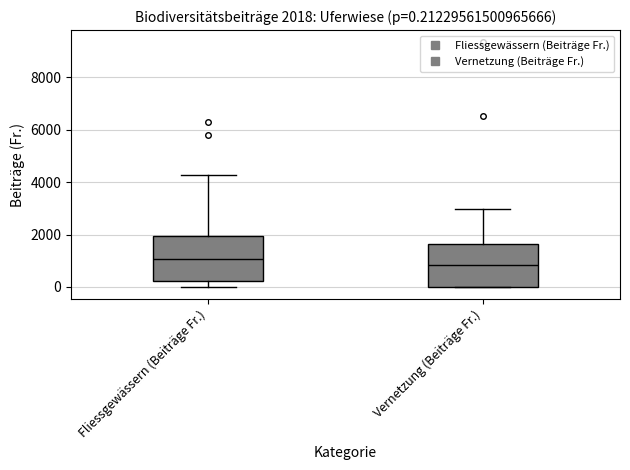

Which box's median line is the lowest?

Vernetzung (Beiträge Fr.)